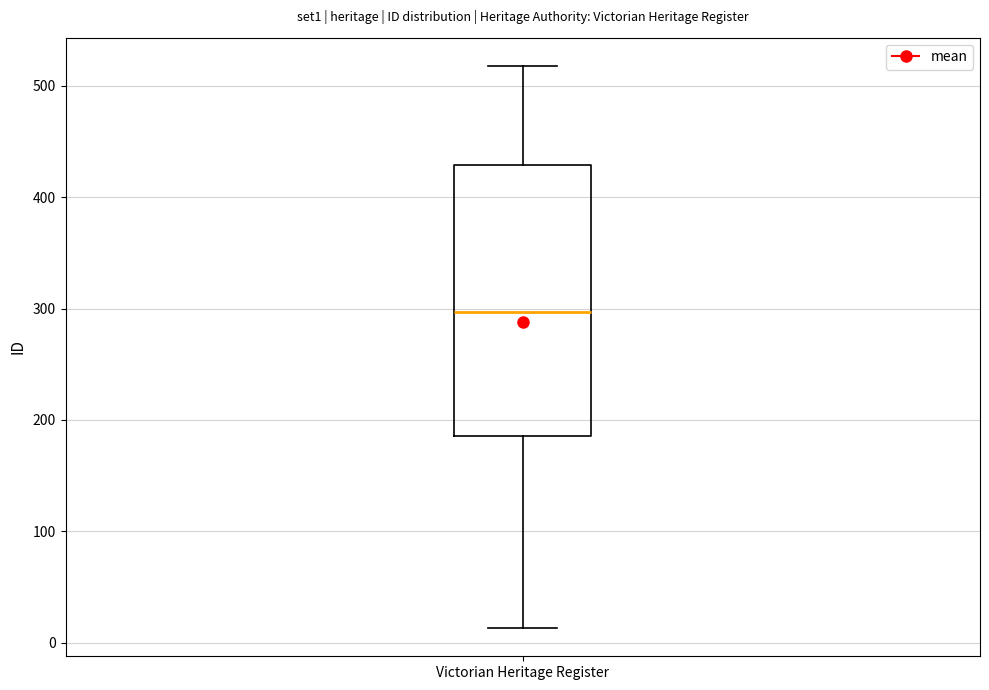

Transcribe this box plot: give where the median line is, the range the box spans, and where the two whiskers end, as read against the y-axis. The values are not printed on the chart, so give them approximately, as read against the axis.

median 300, box 190 to 430, whiskers 10 to 520